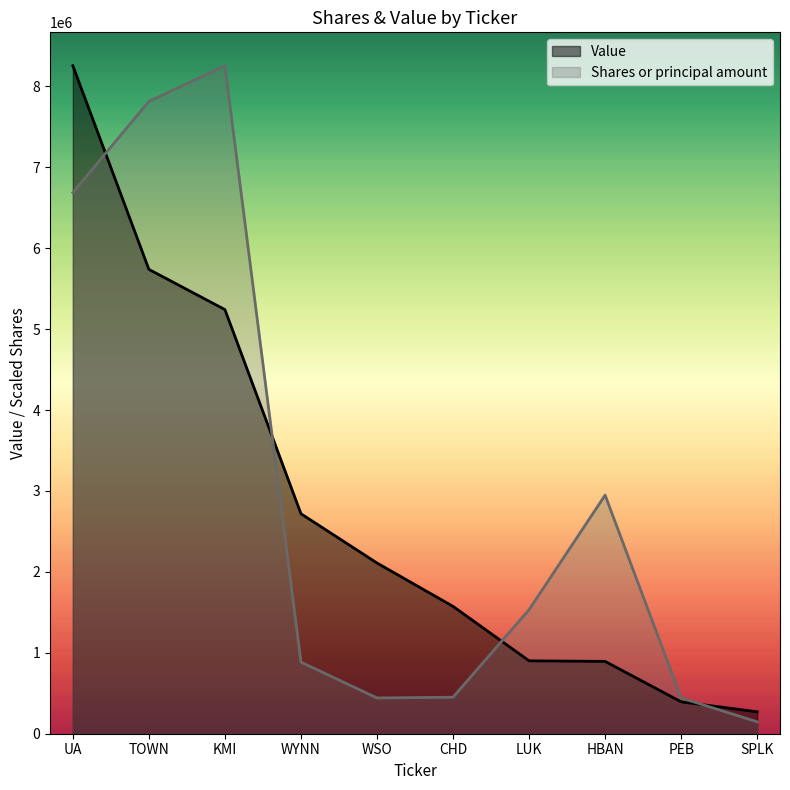

At which category is the sum across all series the highest?

UA